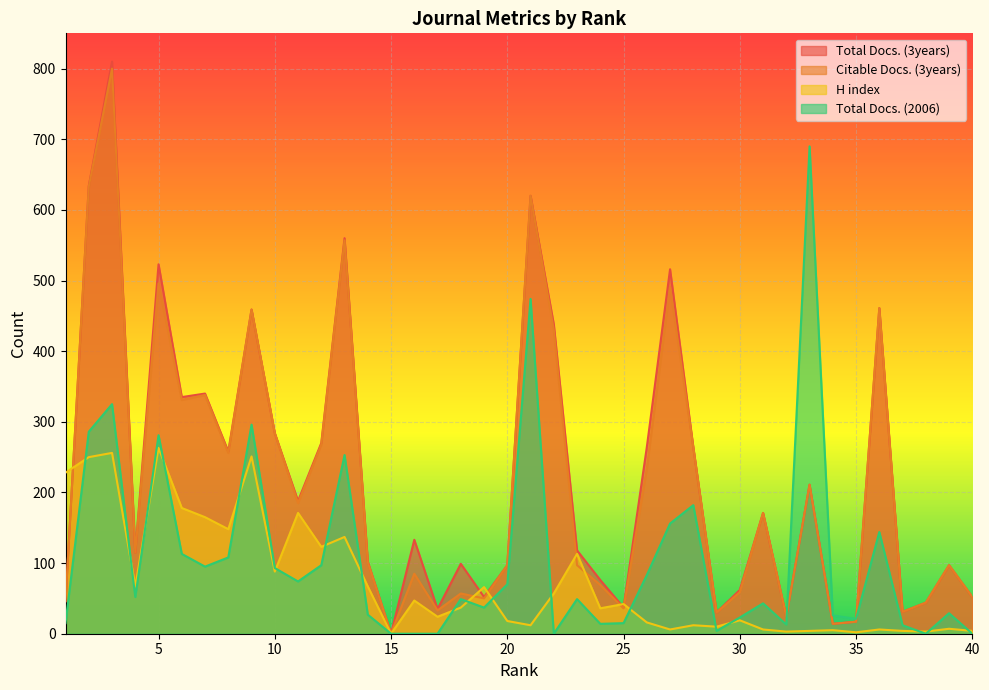

What is the maximum value shown in the chart?

810